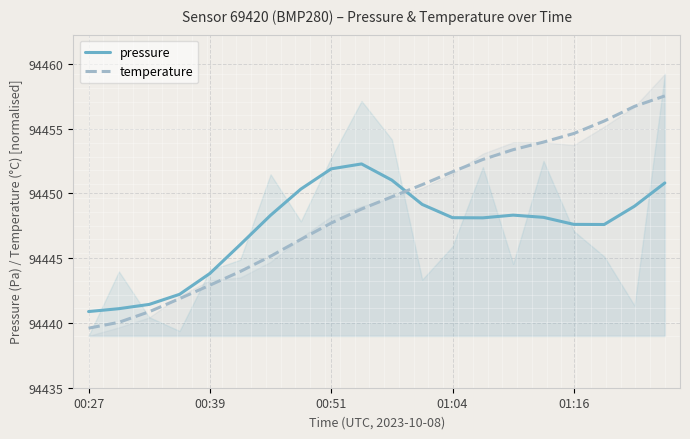

How many intersections are there between temperature and pressure?

1